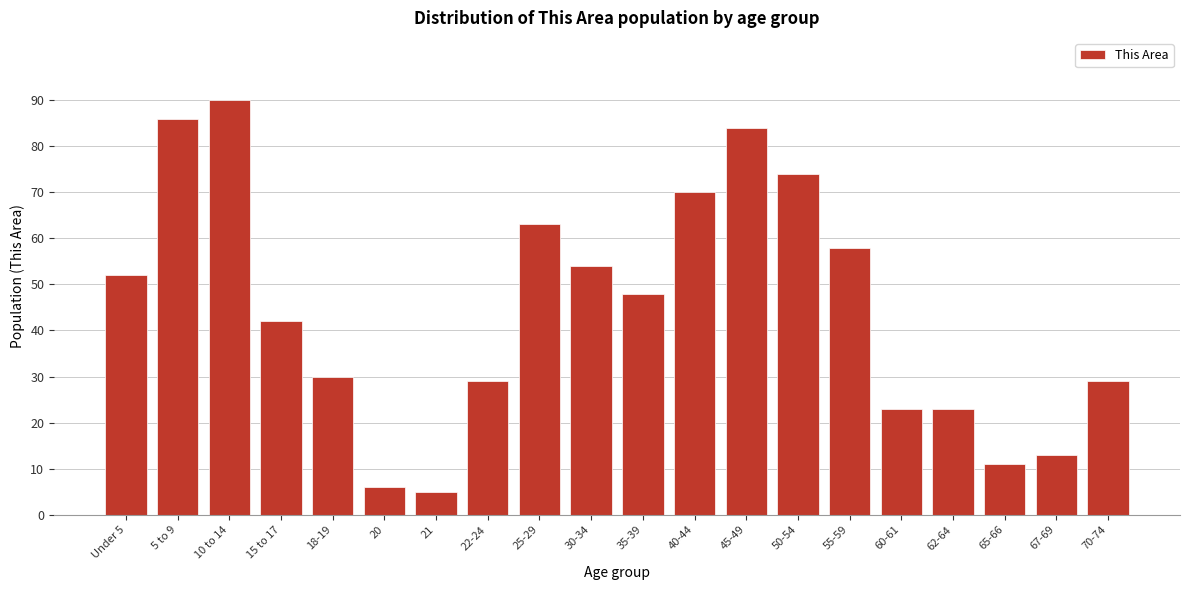

Reading right to left, extract all data points from this chart.

29	13	11	23	23	58	74	84	70	48	54	63	29	5	6	30	42	90	86	52